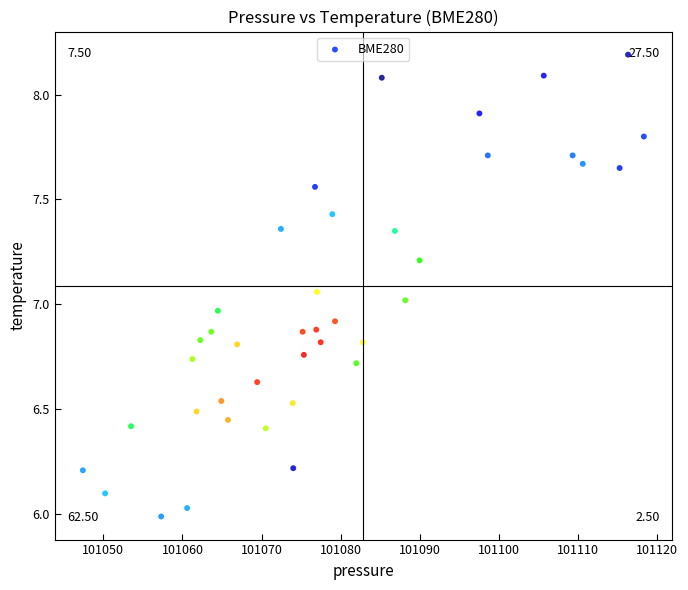

What is the range of Y values (max minus min)?

2.2